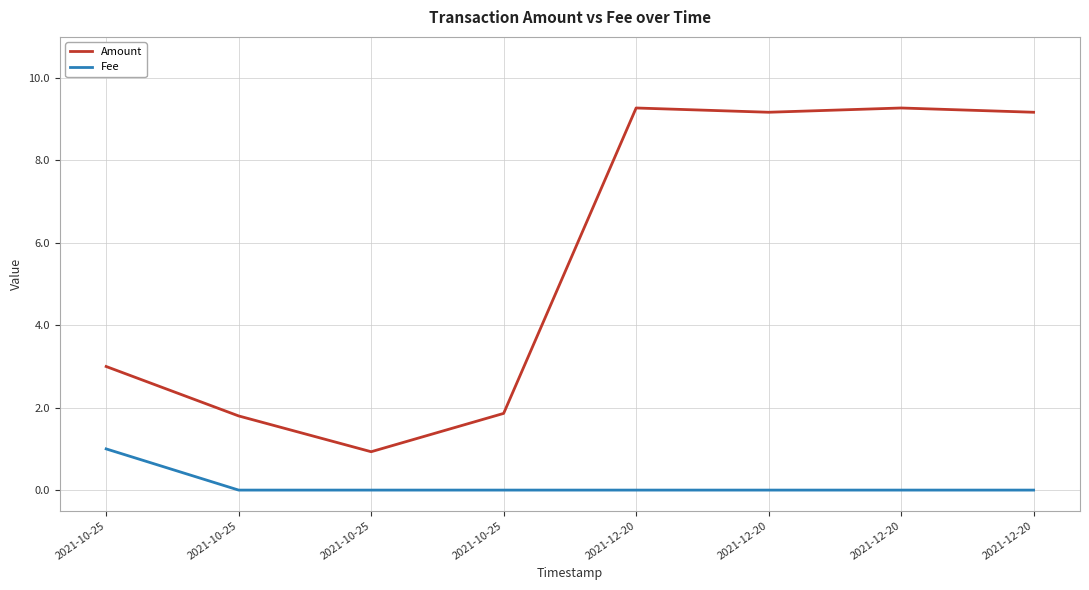

Which series has the largest total across all categories?

Amount